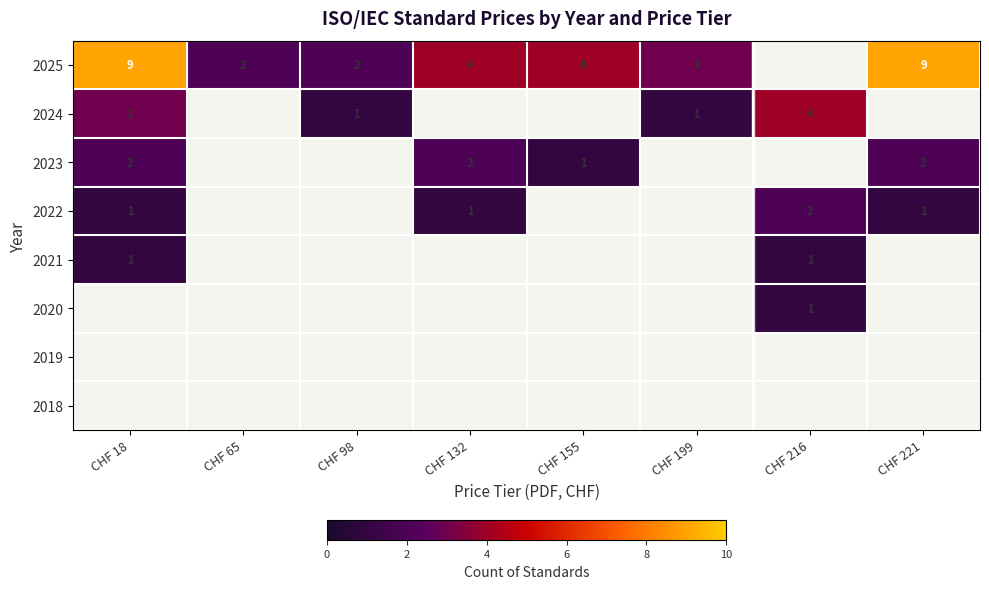

Is it true that 2023 equals 2 at CHF 221?

True